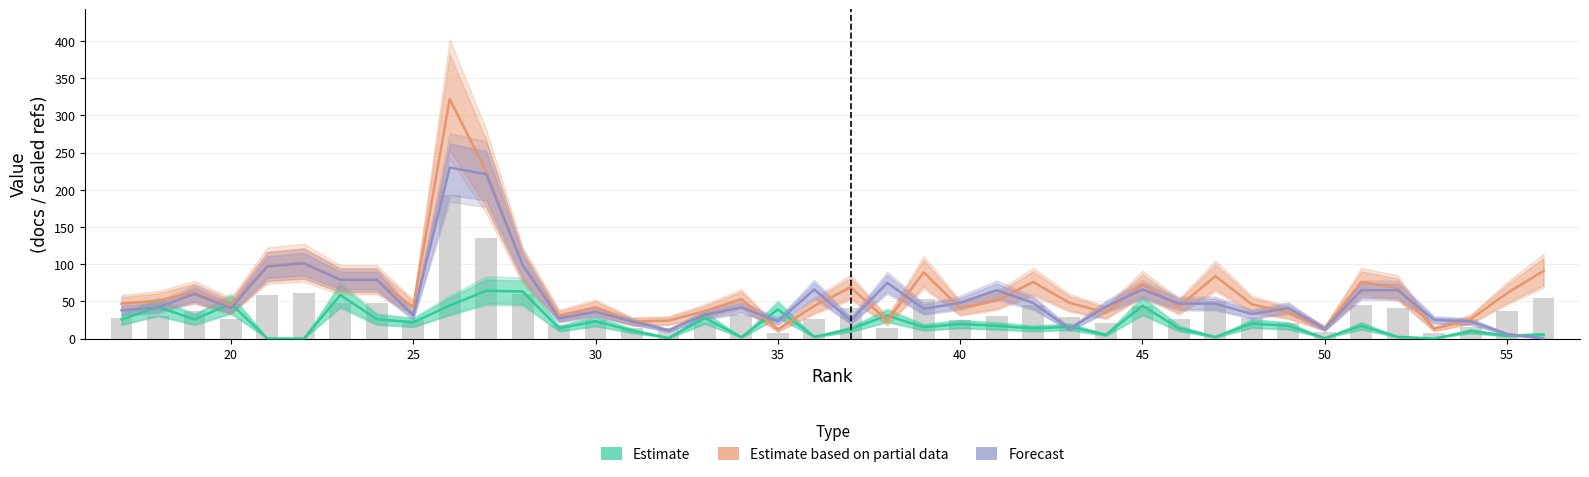

Does the chart contain stacked bars?

No